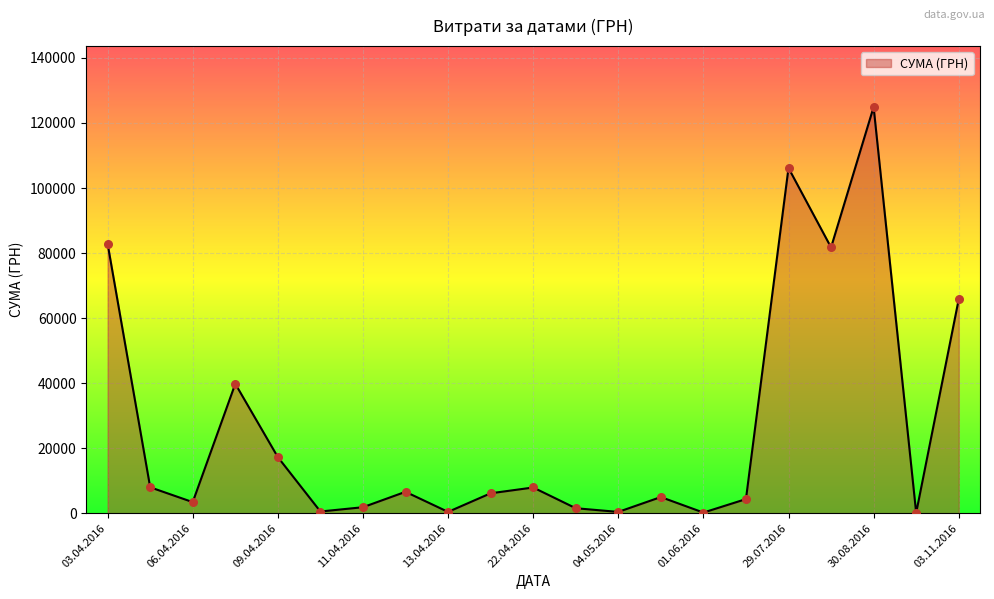

What is the maximum value shown in the chart?

124904.8